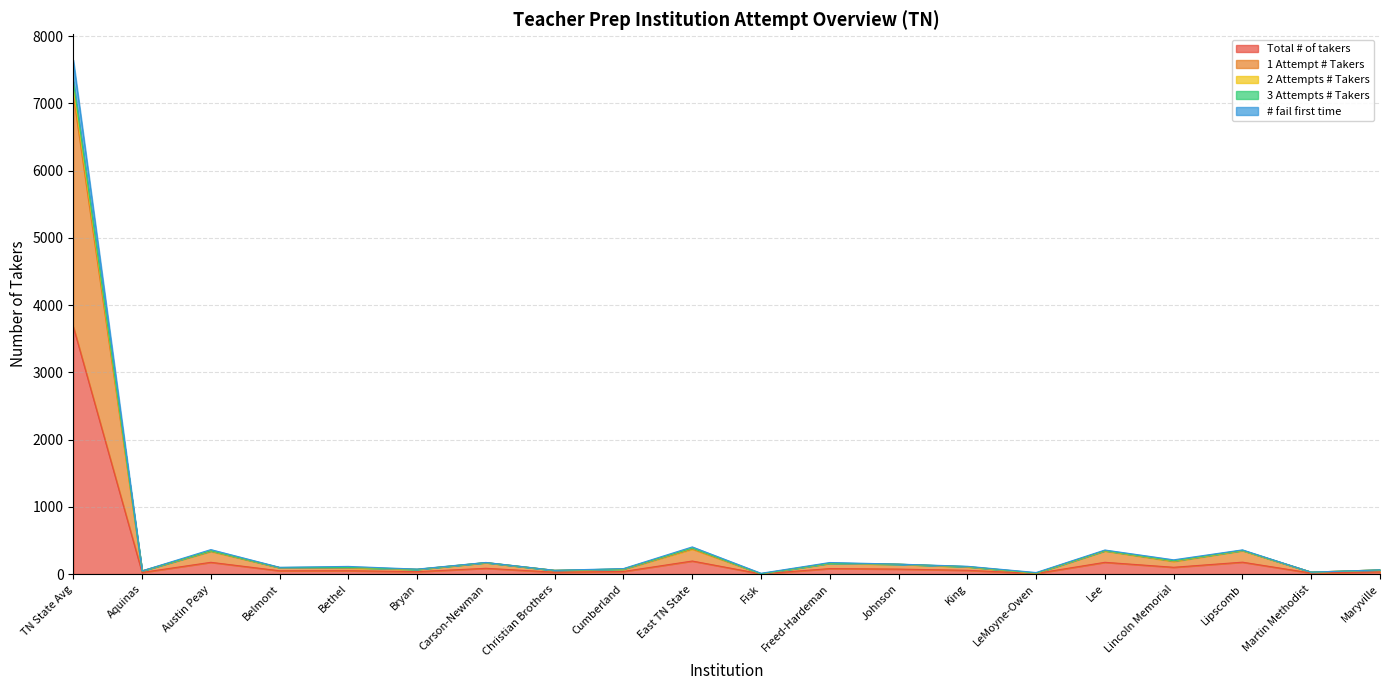

How many data points in 3 Attempts # Takers are less than 110?

10